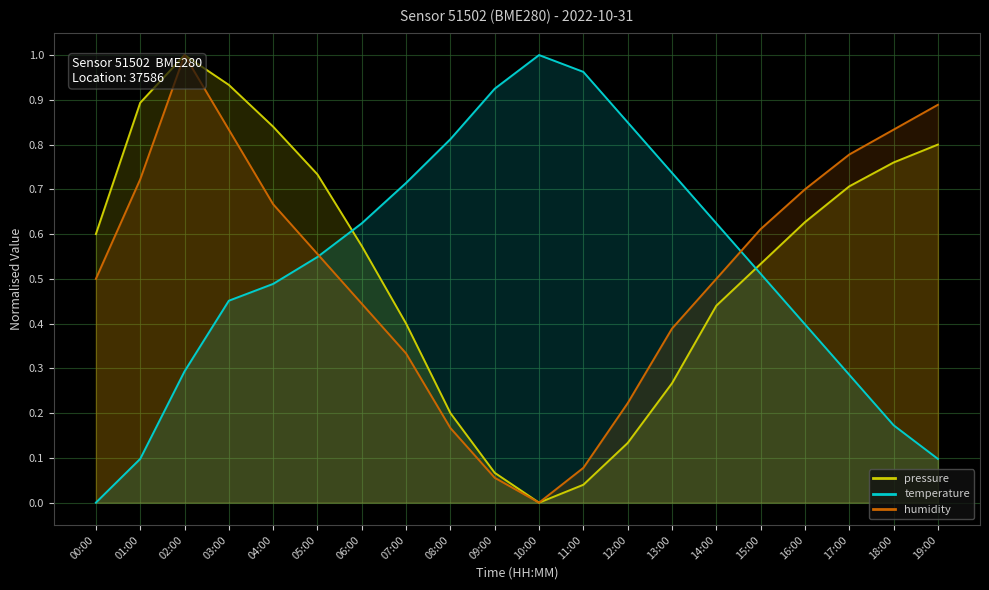

Reading left to right, list all the values displayed in this chart.

pressure: 0.6	0.9	1.0	0.9	0.8	0.7	0.6	0.4	0.2	0.1	0.0	0.0	0.1	0.3	0.4	0.5	0.6	0.7	0.8	0.8
temperature: 0.0	0.1	0.3	0.5	0.5	0.5	0.6	0.7	0.8	0.9	1.0	1.0	0.8	0.7	0.6	0.5	0.4	0.3	0.2	0.1
humidity: 0.5	0.7	1.0	0.8	0.7	0.6	0.4	0.3	0.2	0.1	0.0	0.1	0.2	0.4	0.5	0.6	0.7	0.8	0.8	0.9